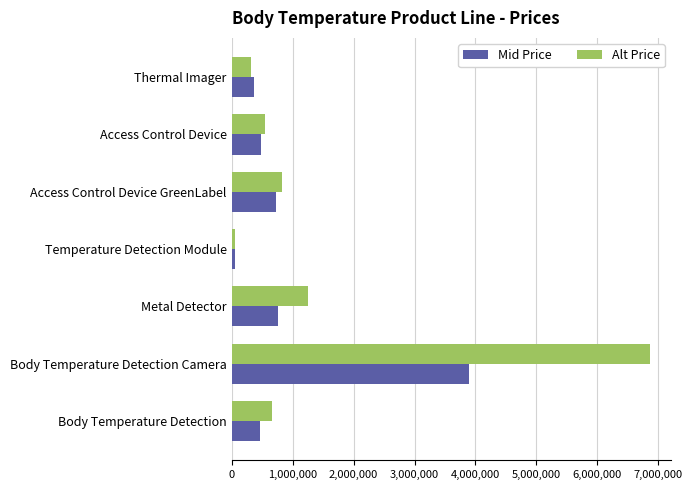

What is the sum of the Mid Price values at Metal Detector and Body Temperature Detection?

1229232